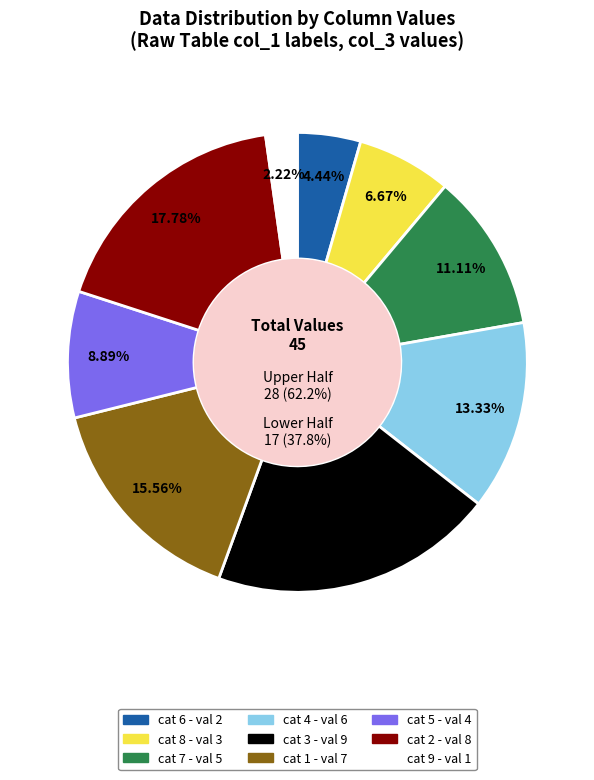

What is the change in value from 4 to 1?

+1